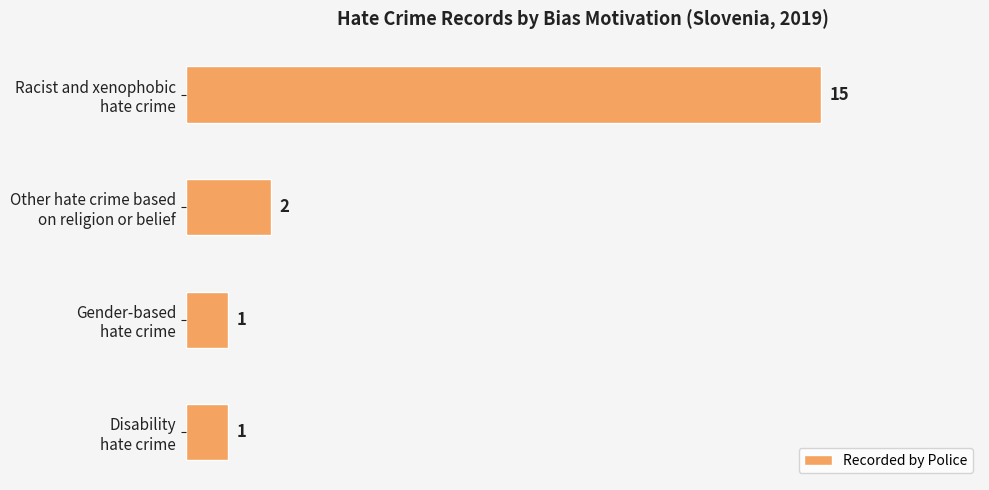

What is the greatest value displayed?

15